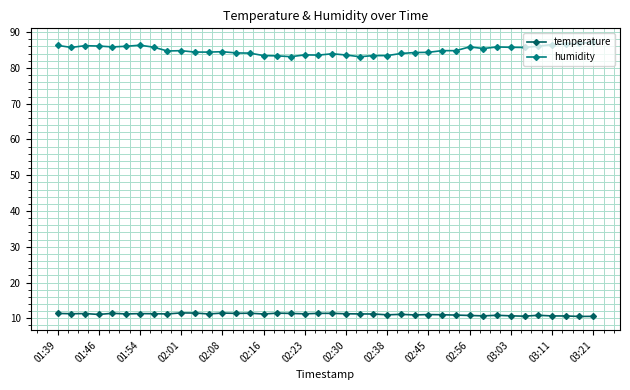

What is the value of the temperature point at the 8th from the left?

11.3